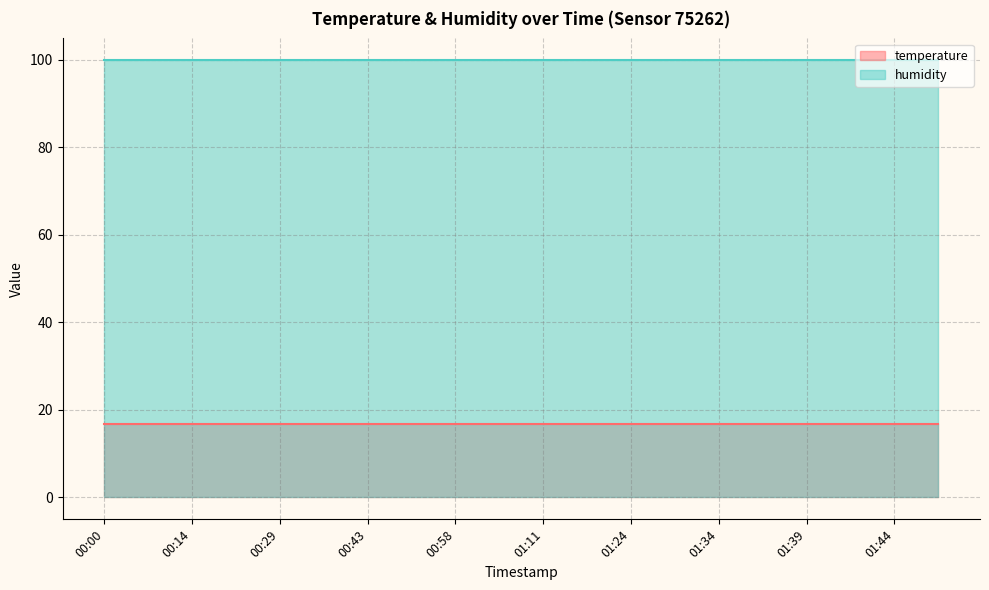

True or false: humidity has a value of 99.9 at 00:00.

True